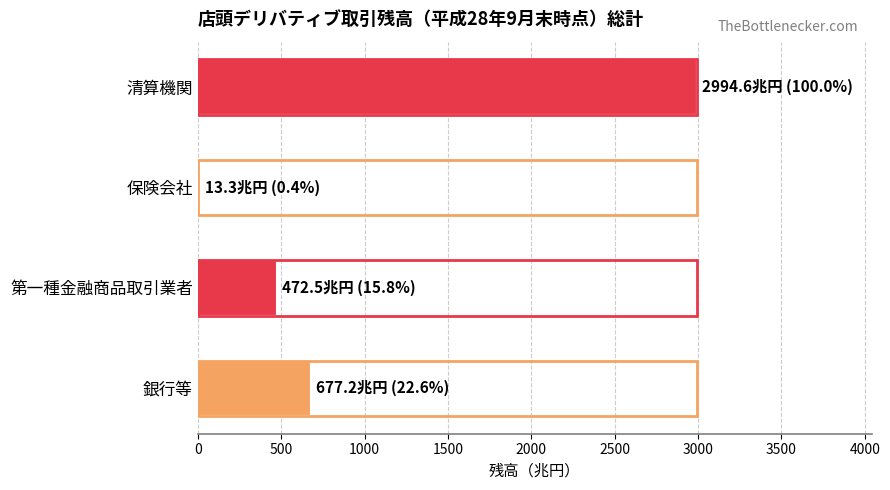

Which label corresponds to the smallest value in the chart?

保険会社